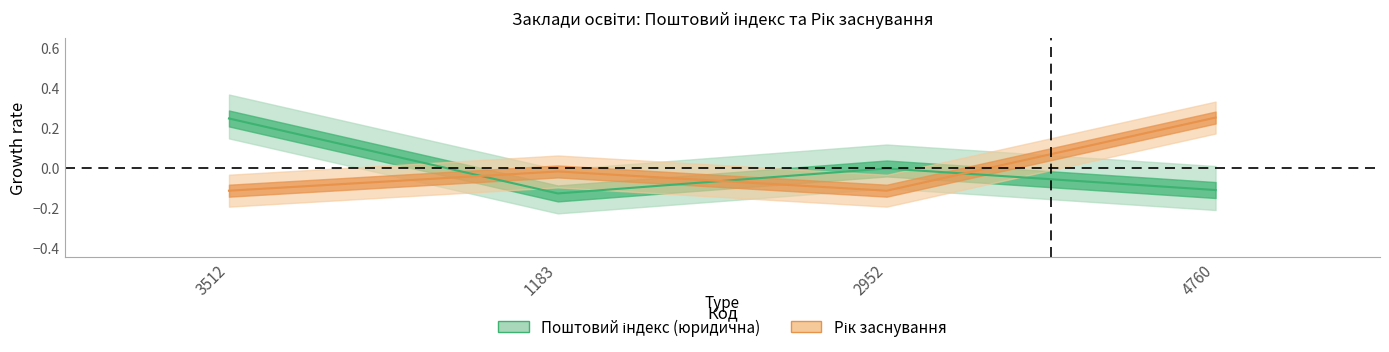

At which category does Поштовий індекс (юридична) reach its first local peak?

2952